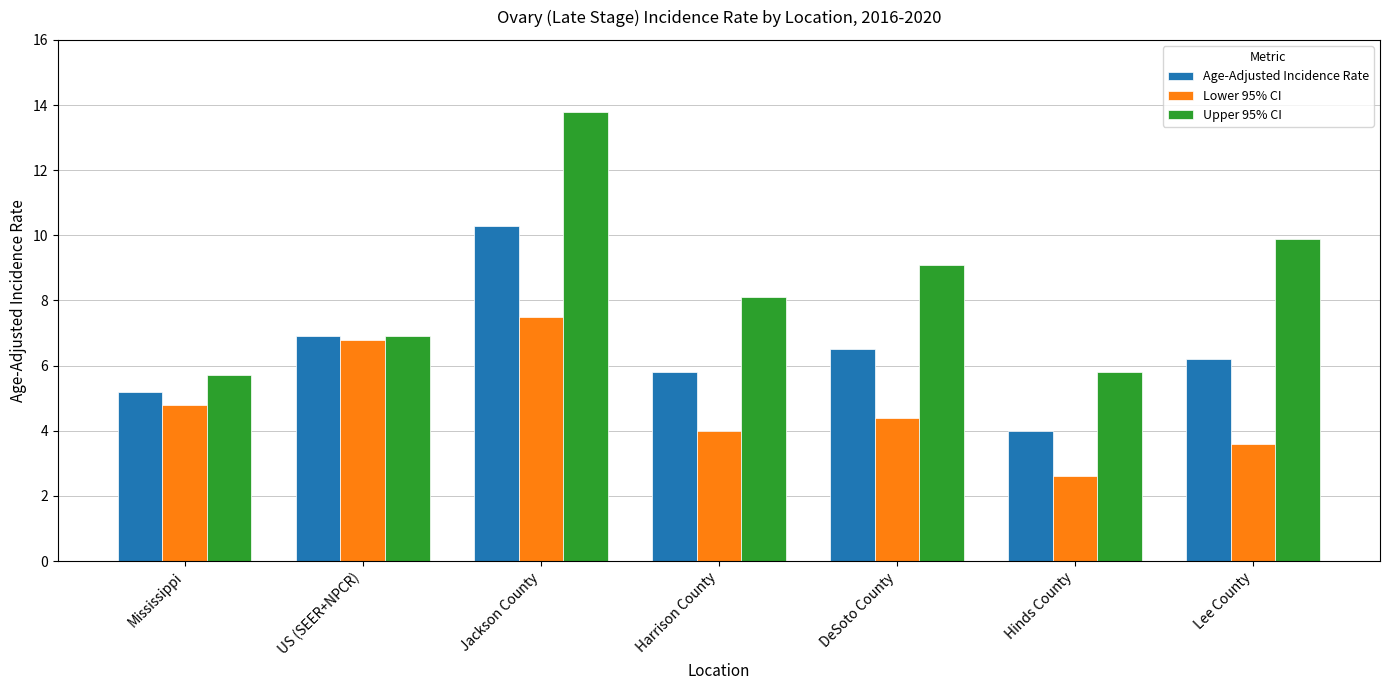

What is the sum of all Upper 95% CI values?

59.3